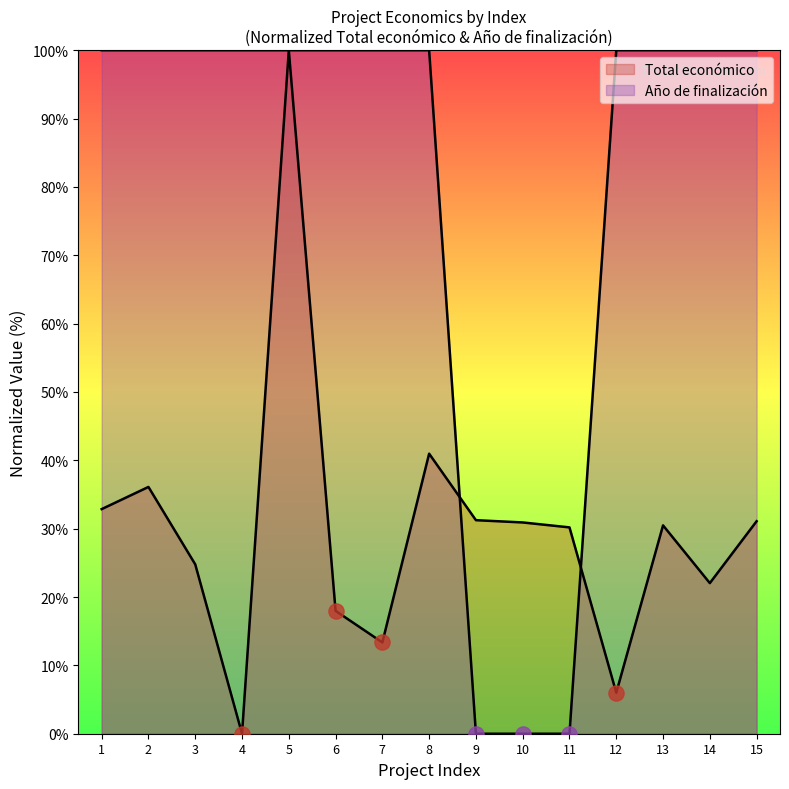

Which series has the largest Y range (max minus min)?

Total económico